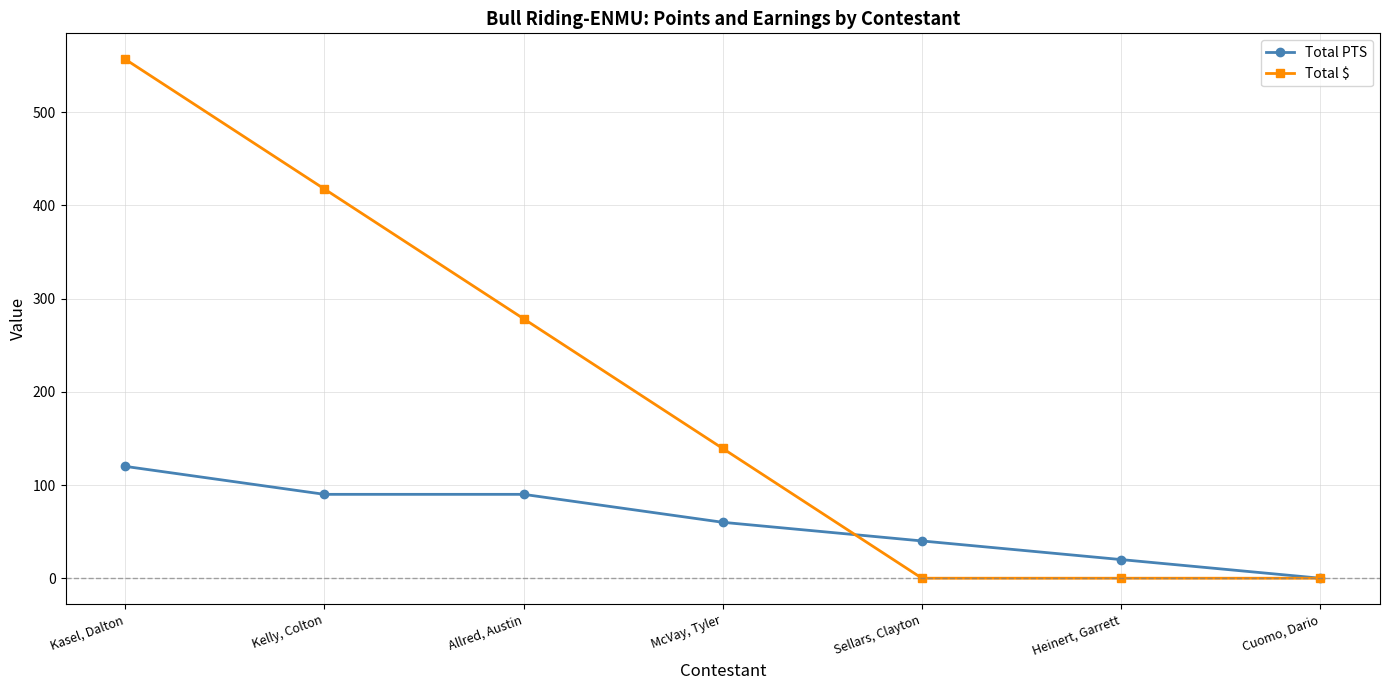

Does the chart display data point markers on the line(s)?

Yes